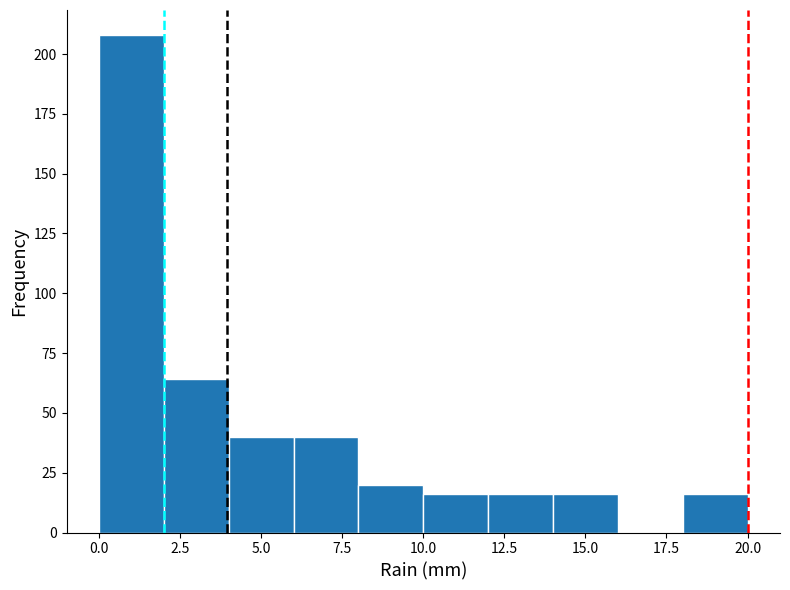

Reading left to right, transcribe this chart: for each bar, give the range it covers on the x-axis and its height. The values are not printed on the chart, so give them approximately, as read against the axis.

0 to 2: 210
2 to 4: 65
4 to 6: 40
6 to 8: 40
8 to 10: 20
10 to 12: 15
12 to 14: 15
14 to 16: 15
16 to 18: 0
18 to 20: 15